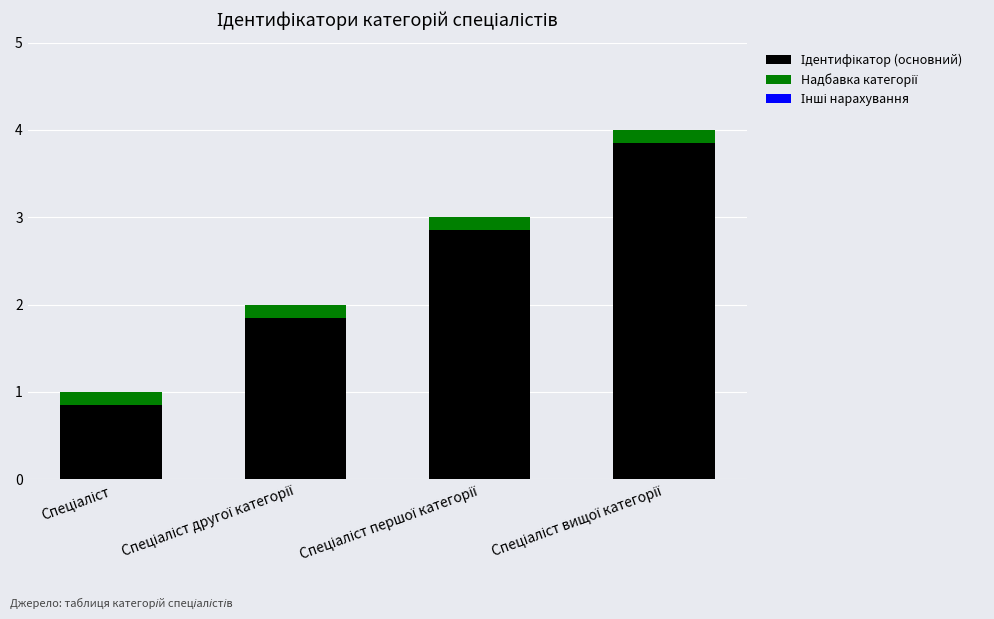

How many bars are there in total?

4